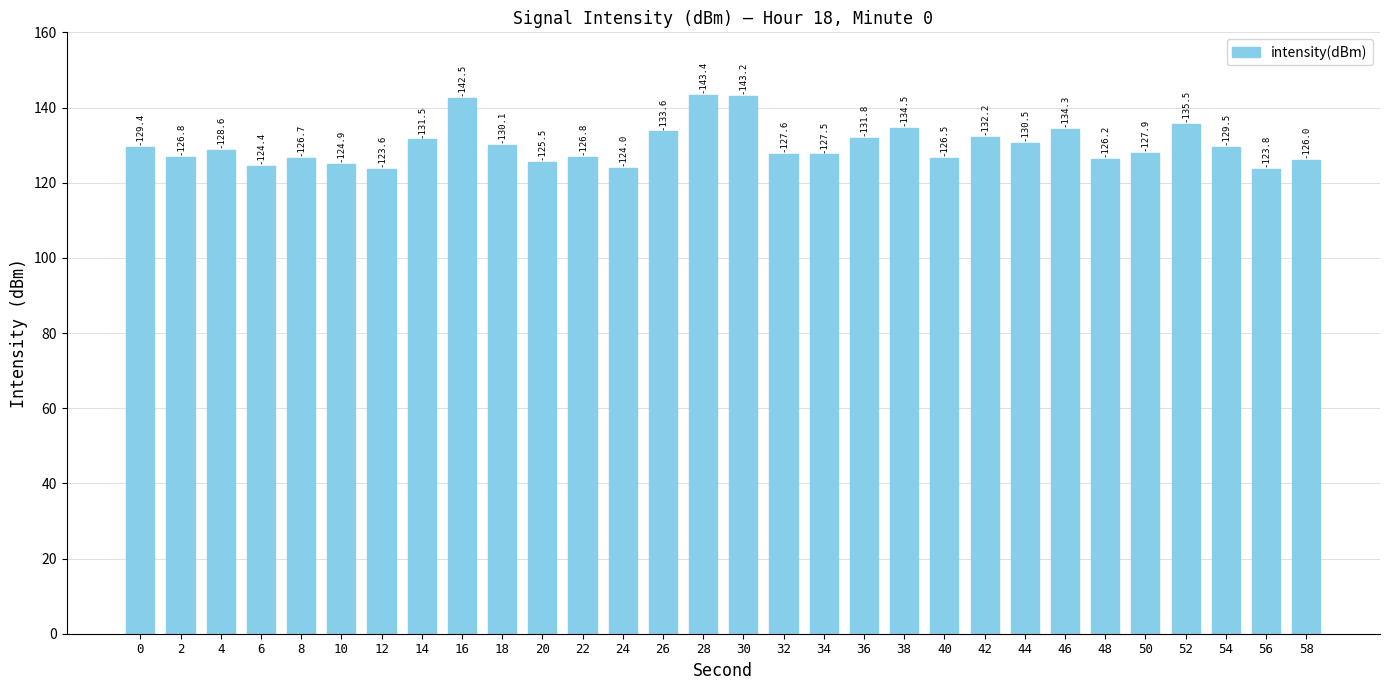

Reading right to left, transcribe all the data shown in this chart.

58=126.0	56=123.8	54=129.5	52=135.5	50=127.9	48=126.2	46=134.3	44=130.5	42=132.2	40=126.5	38=134.5	36=131.8	34=127.5	32=127.6	30=143.2	28=143.4	26=133.6	24=124.0	22=126.8	20=125.5	18=130.1	16=142.5	14=131.5	12=123.6	10=124.9	8=126.7	6=124.4	4=128.6	2=126.8	0=129.4